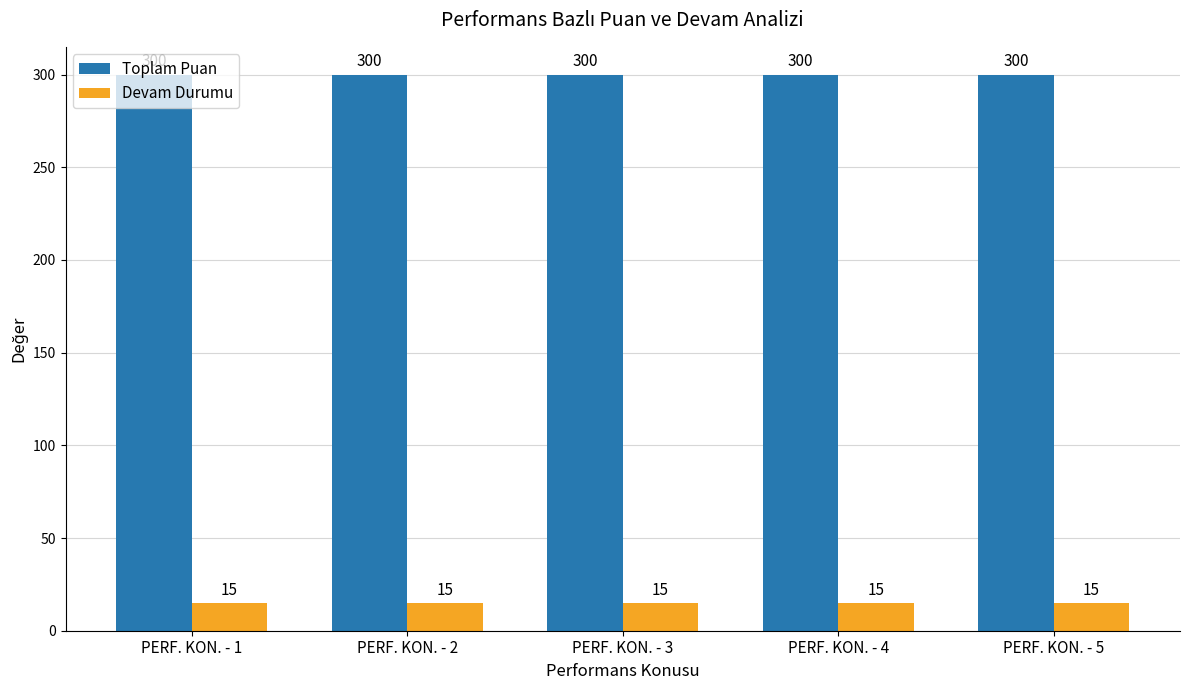

Reading left to right, transcribe all the data shown in this chart.

Toplam Puan: 300	300	300	300	300
Devam Durumu: 15	15	15	15	15